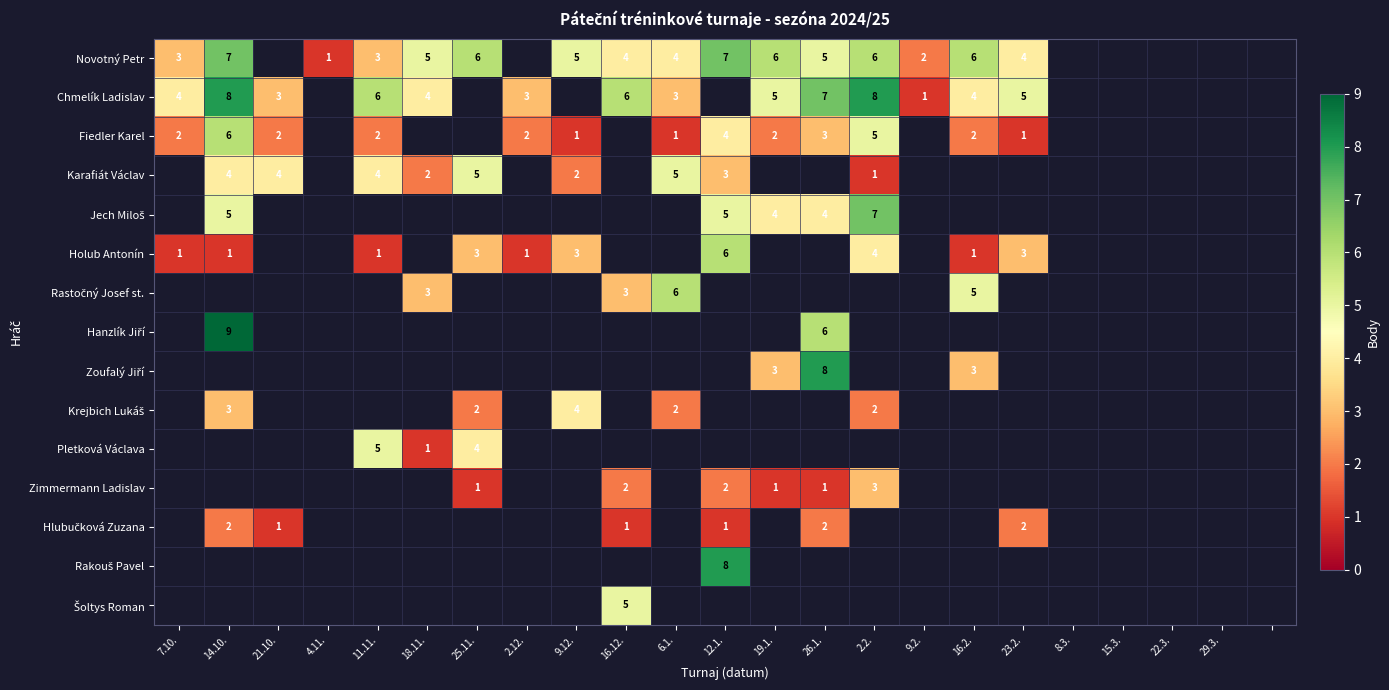

The value of Fiedler Karel at 11.11. is 2. True or false?

True